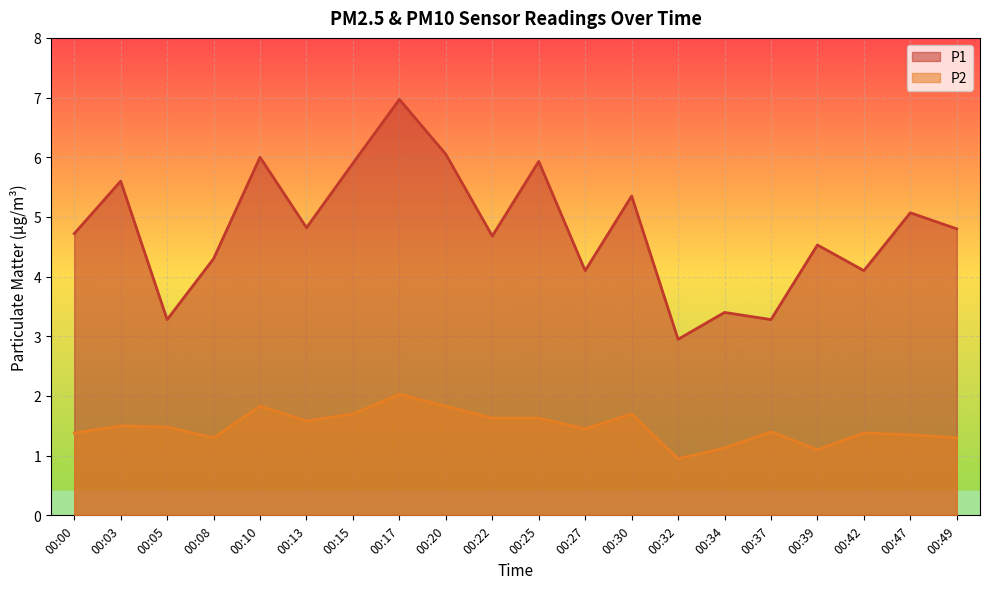

How many data points in P1 are above 4?

16